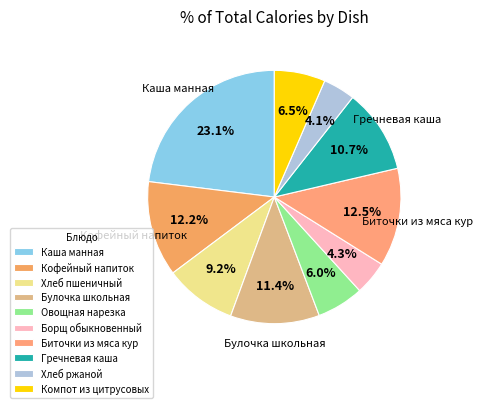

How many segments does this pie chart have?

10